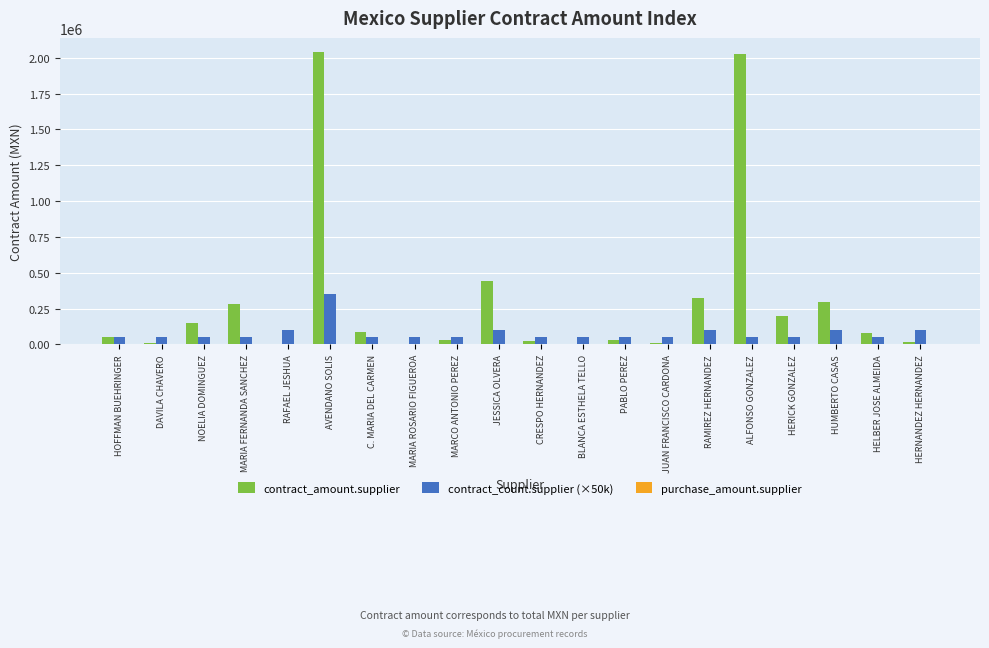

True or false: contract_count.supplier (×50k) has a value of 50000.0 at MARIA FERNANDA SANCHEZ.

True